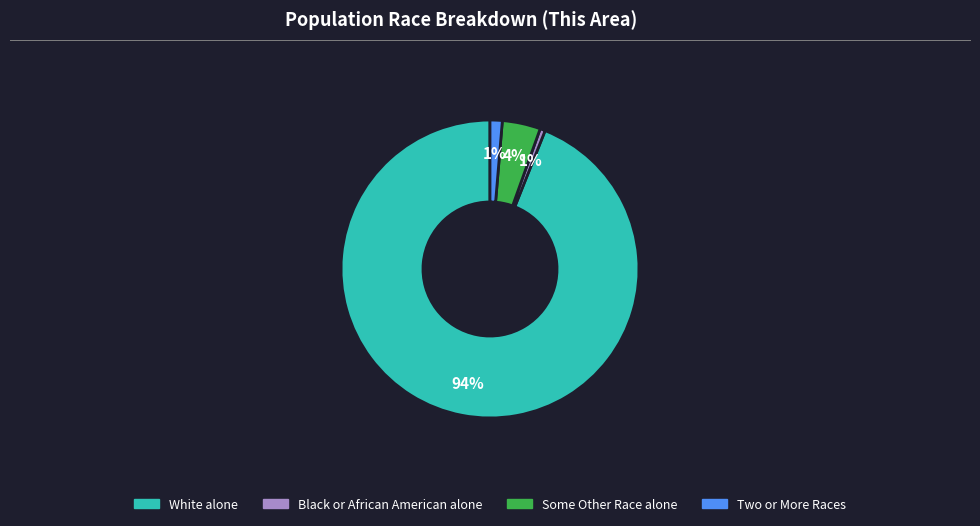

What percentage is the Some Other Race alone slice, to the nearest percent?

4%